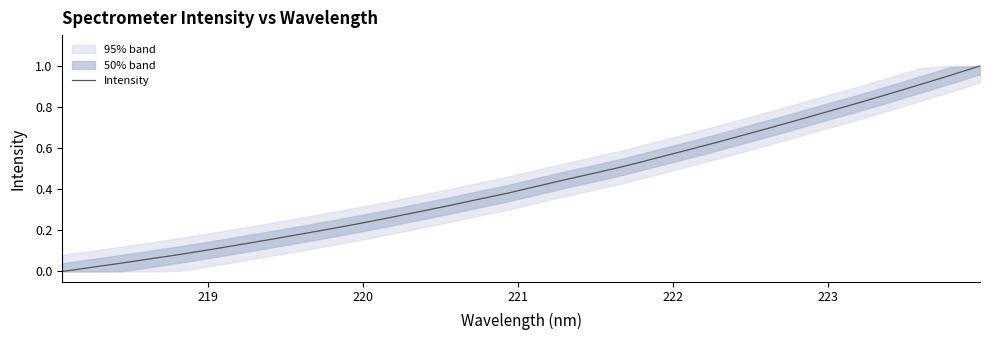

Count the number of categories in the chart.

32